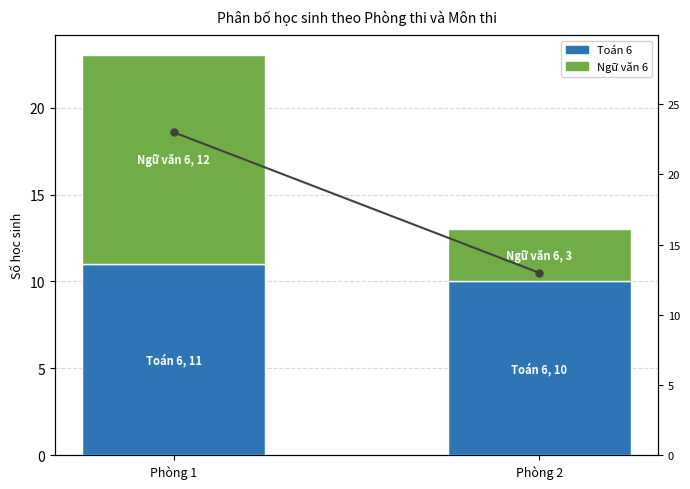

What is the value of the Toán 6 bar at the 2nd from the left?

10